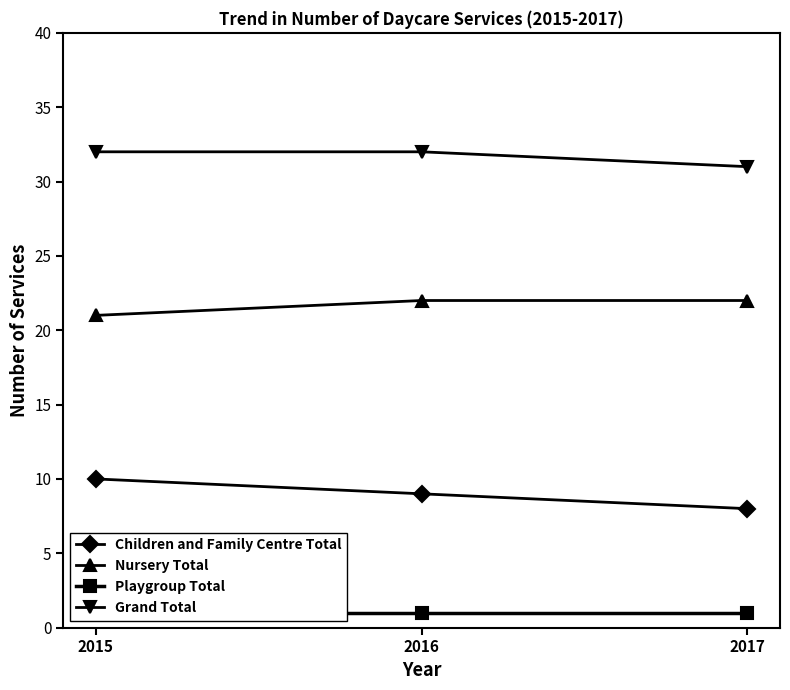

At how many categories does at least one series exceed 21?

3